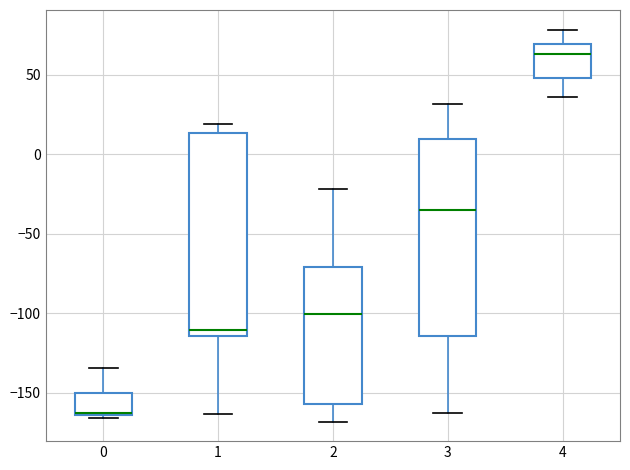

Reading left to right, transcribe this box plot: for each box, give where its median line is, the range the box spans, and where its two whiskers end, as read against the y-axis. The values are not printed on the chart, so give them approximately, as read against the axis.

0: median -165 (just above the box's lower edge), box -165 to -150, whiskers -165 (just below the box's lower edge) to -135
1: median -110, box -115 to 15, whiskers -165 to 20
2: median -100, box -155 to -70, whiskers -170 to -20
3: median -35, box -115 to 10, whiskers -160 to 30
4: median 65, box 50 to 70, whiskers 35 to 80